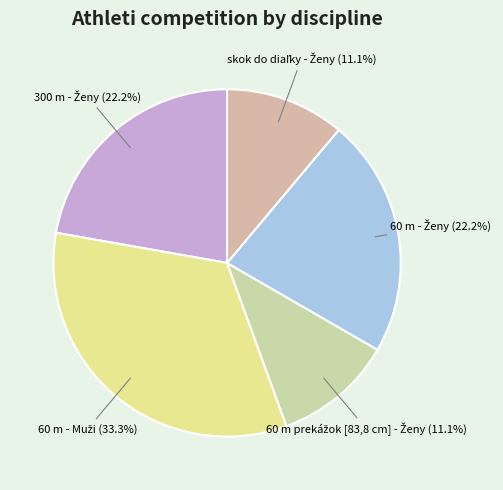

Is there a majority slice in this chart?

No